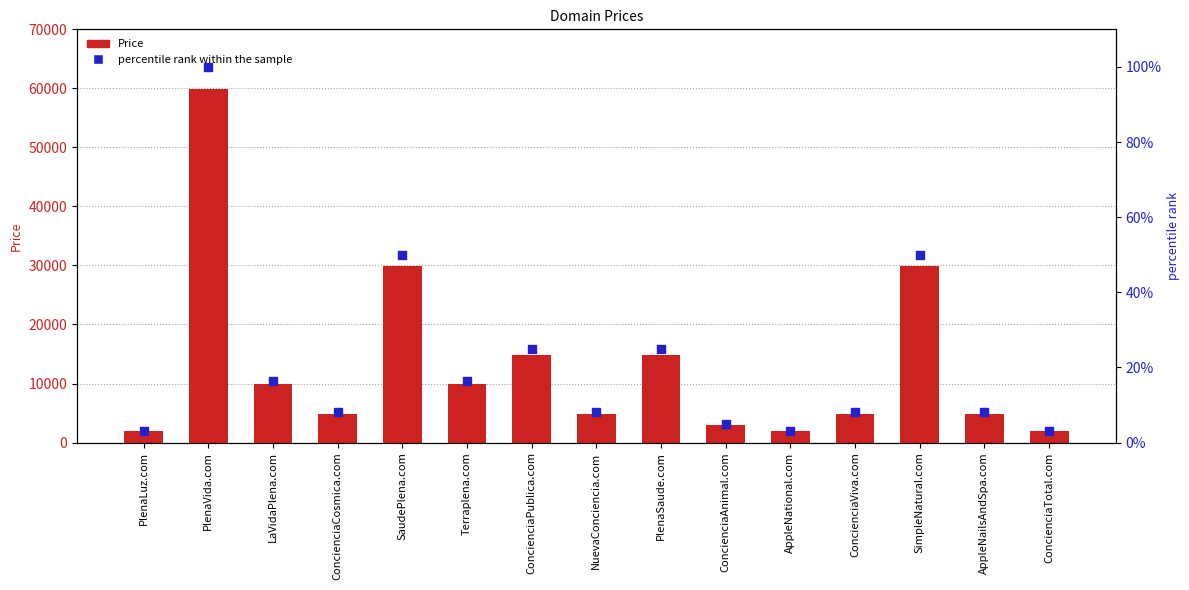

What is the total value across all series at ConcienciaAnimal.com?

2888.0